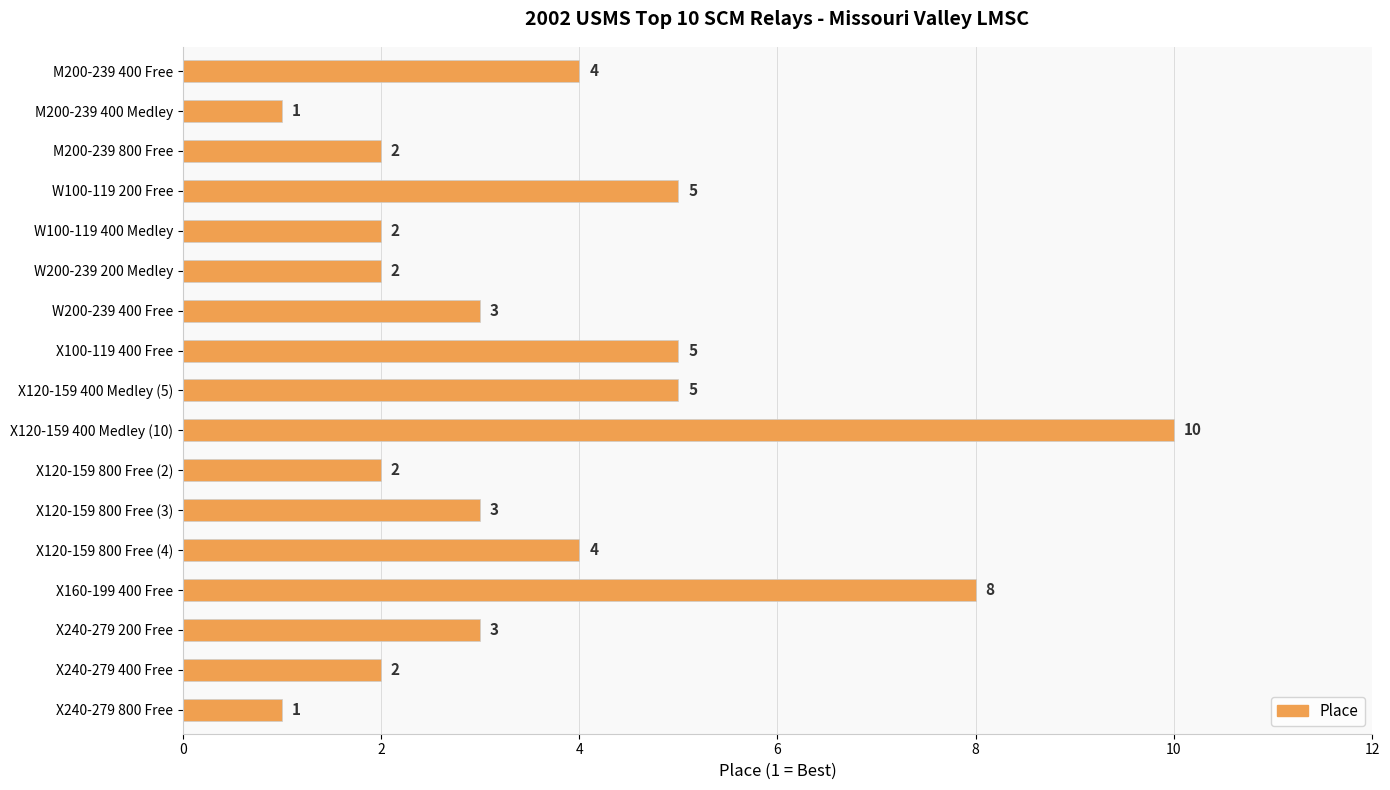

What is the difference between the maximum and minimum values?

9